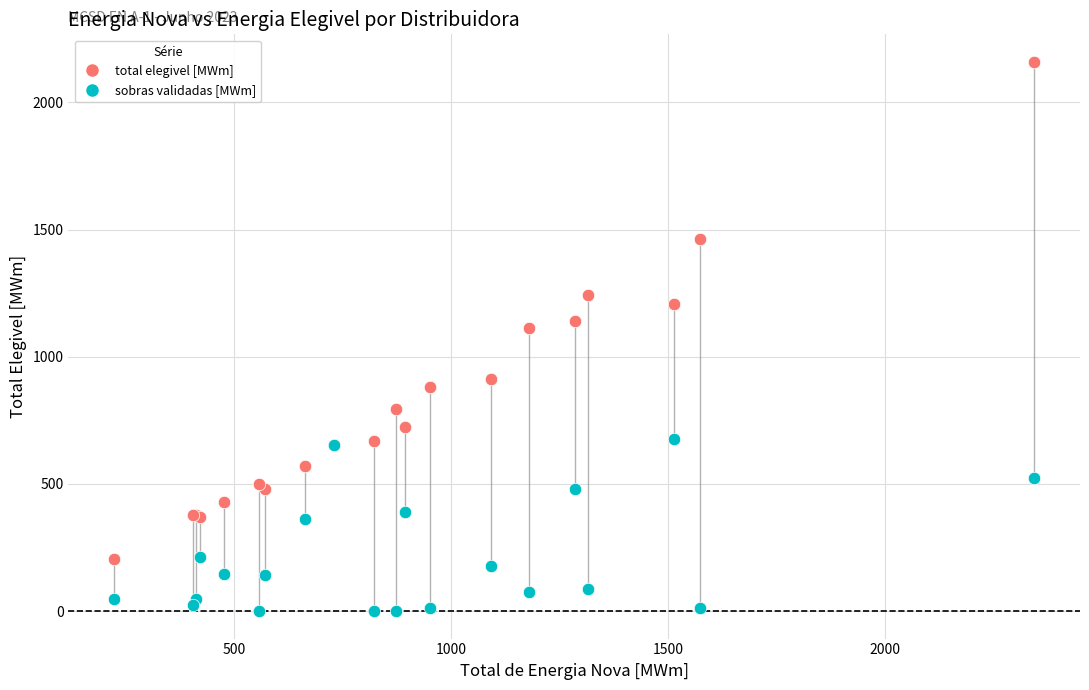

Across all series, what Y value is closest to 1079?

1113.4